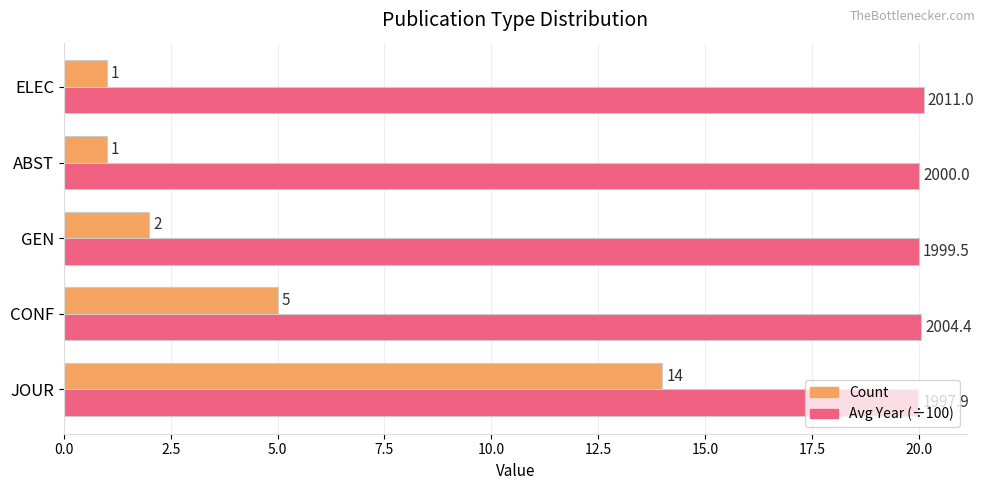

What is the smallest value displayed?

1.0